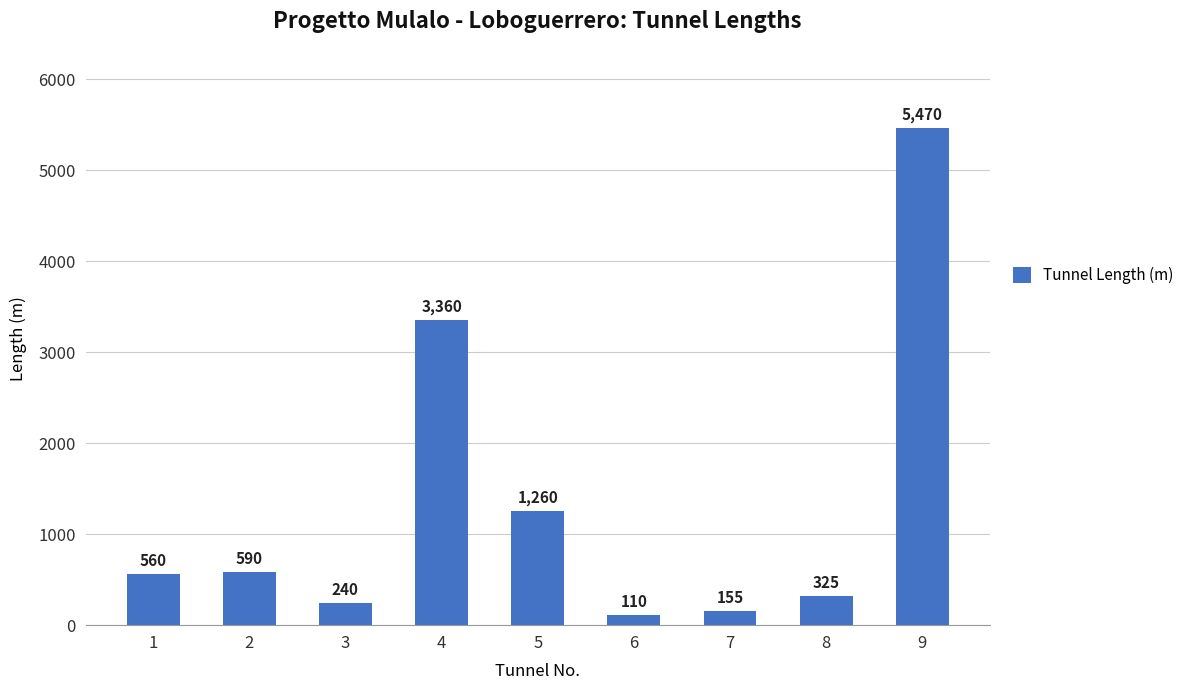

What is the maximum value shown in the chart?

5470